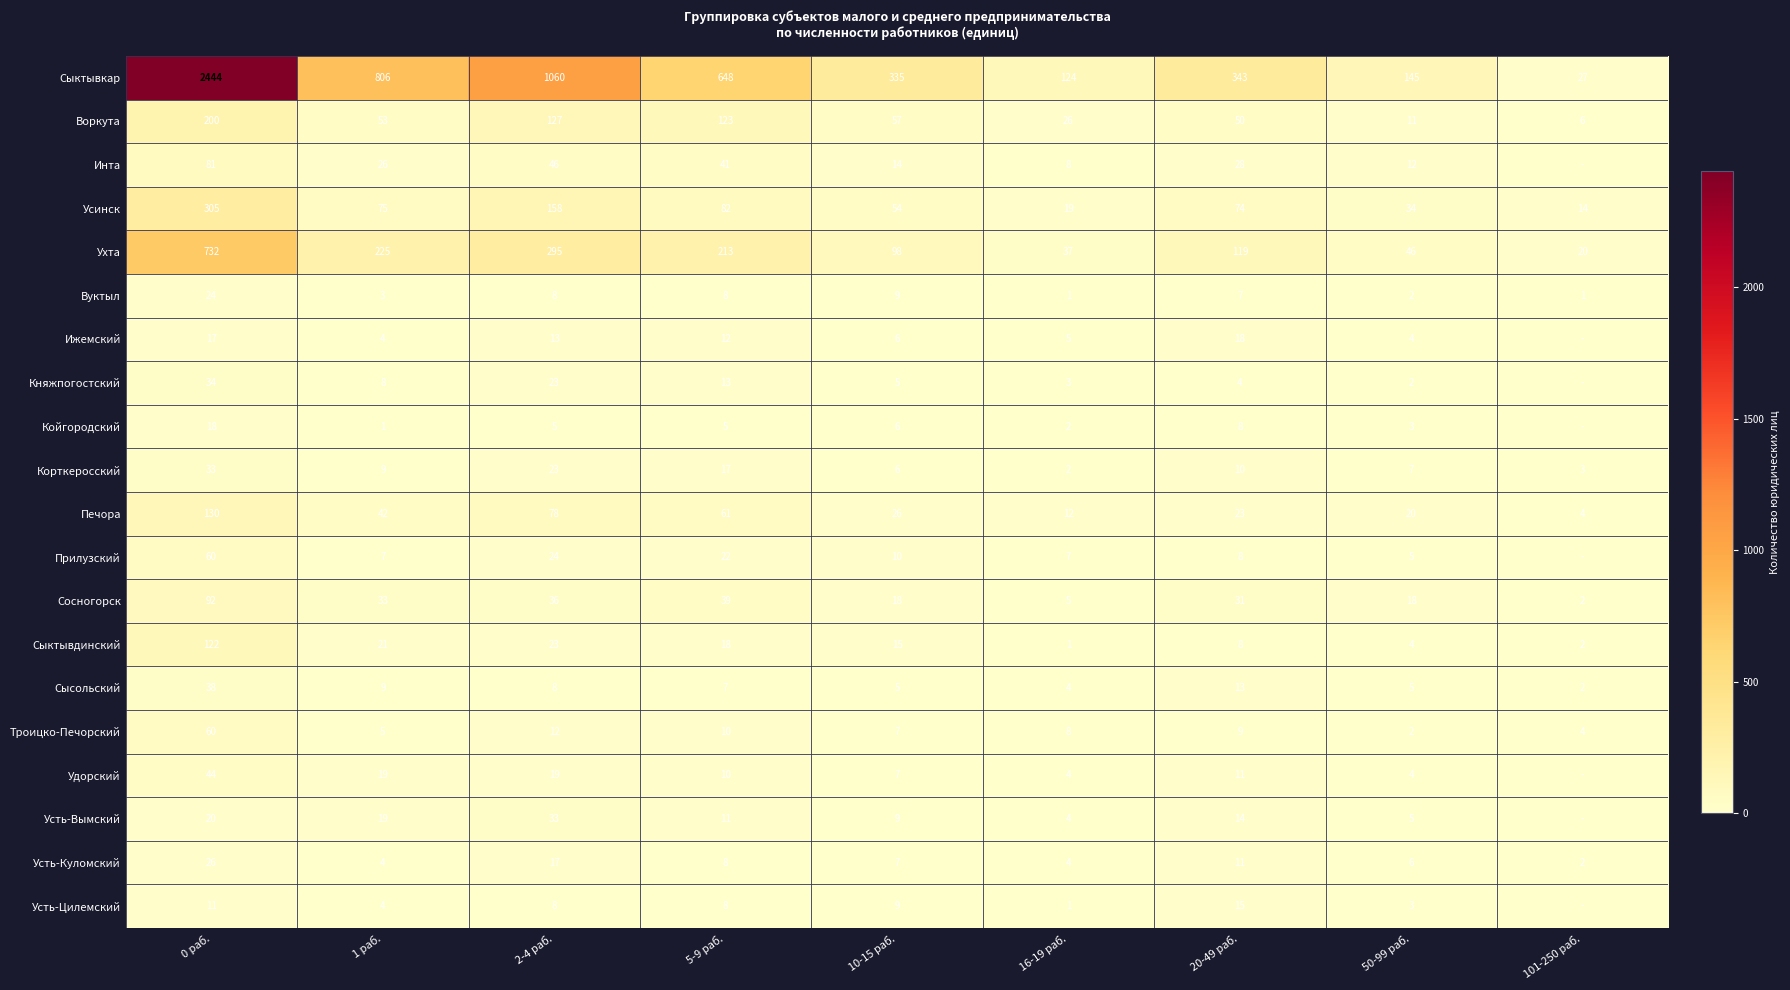

How many data points in Корткеросский are less than 9?

4